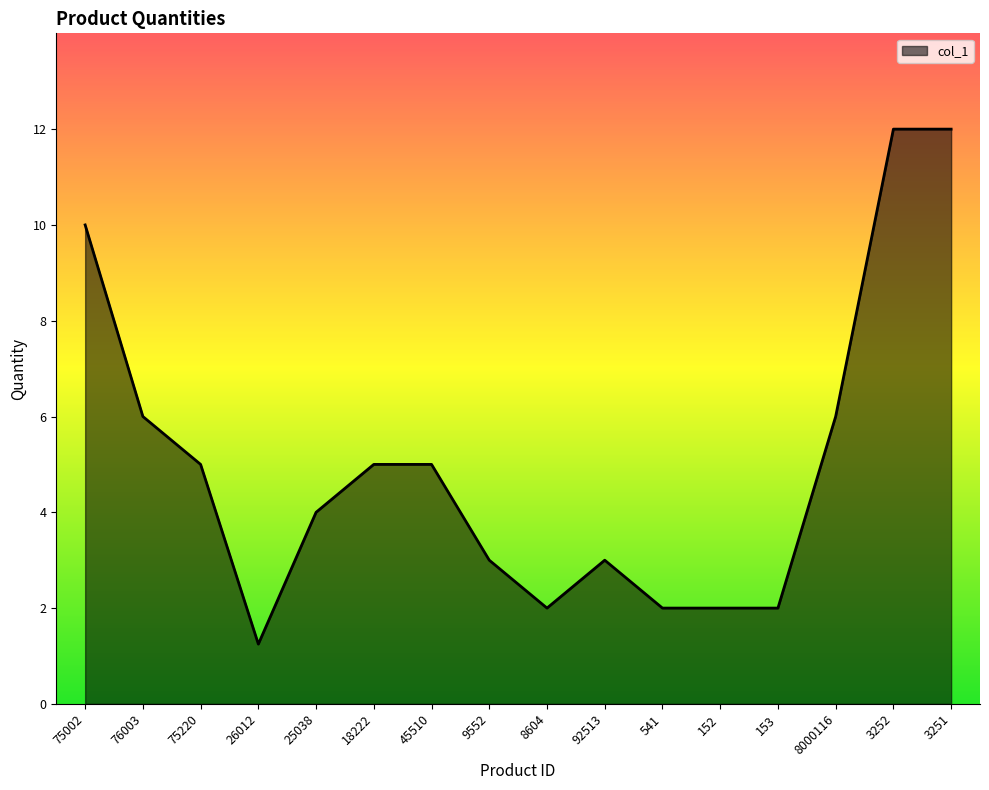

What is the average value?

5.0